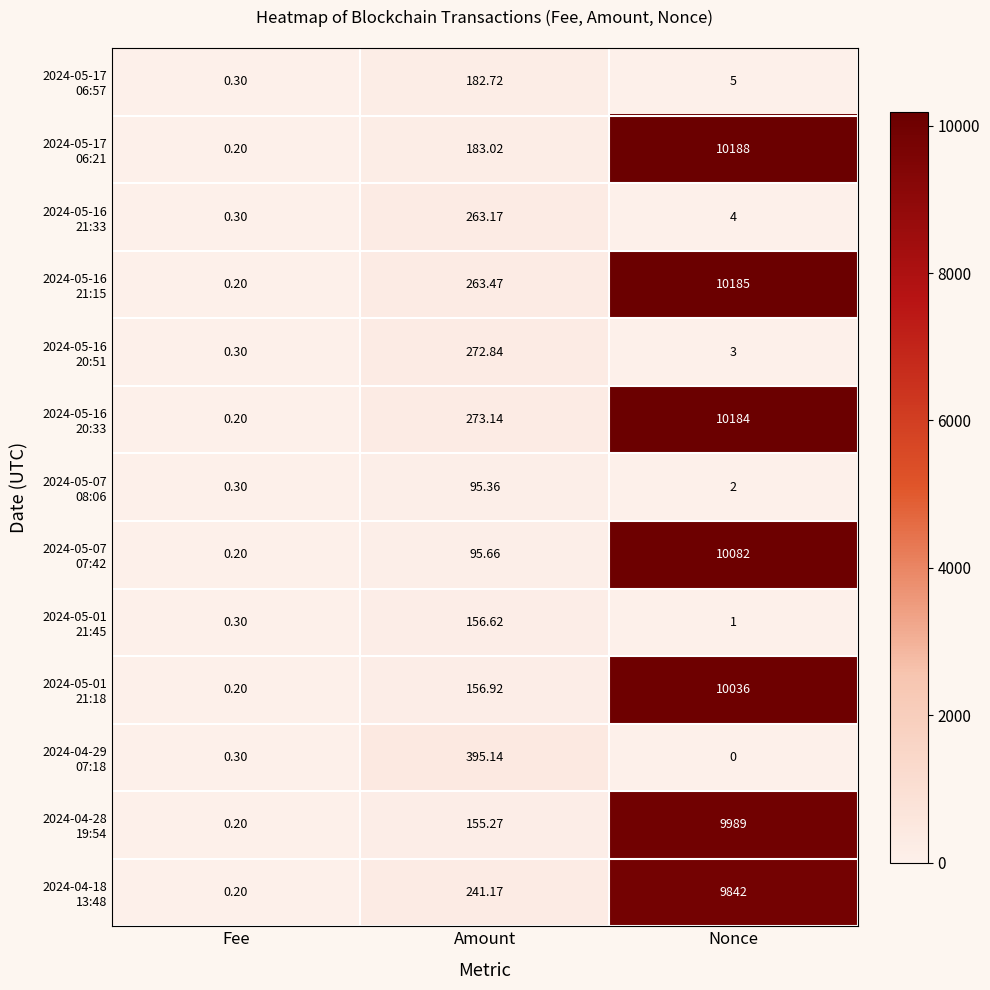

What is the difference between the highest and lowest values at Fee?

0.1